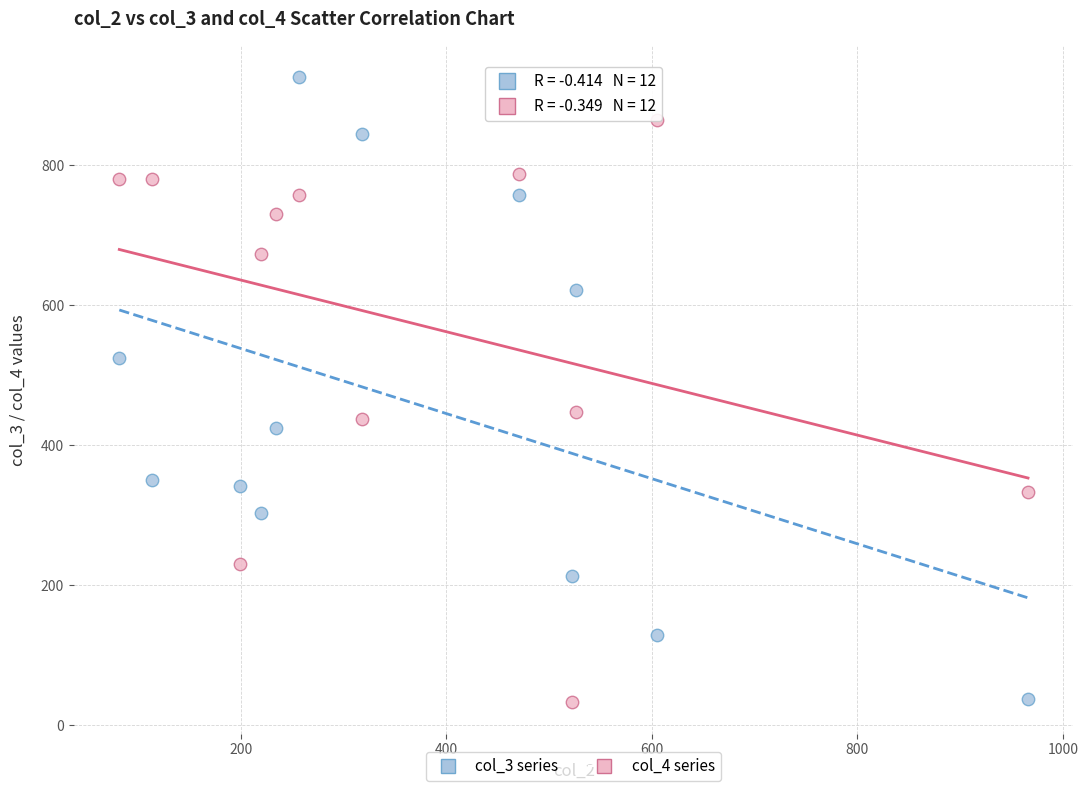

Which series contains the highest Y value?

col_3 series